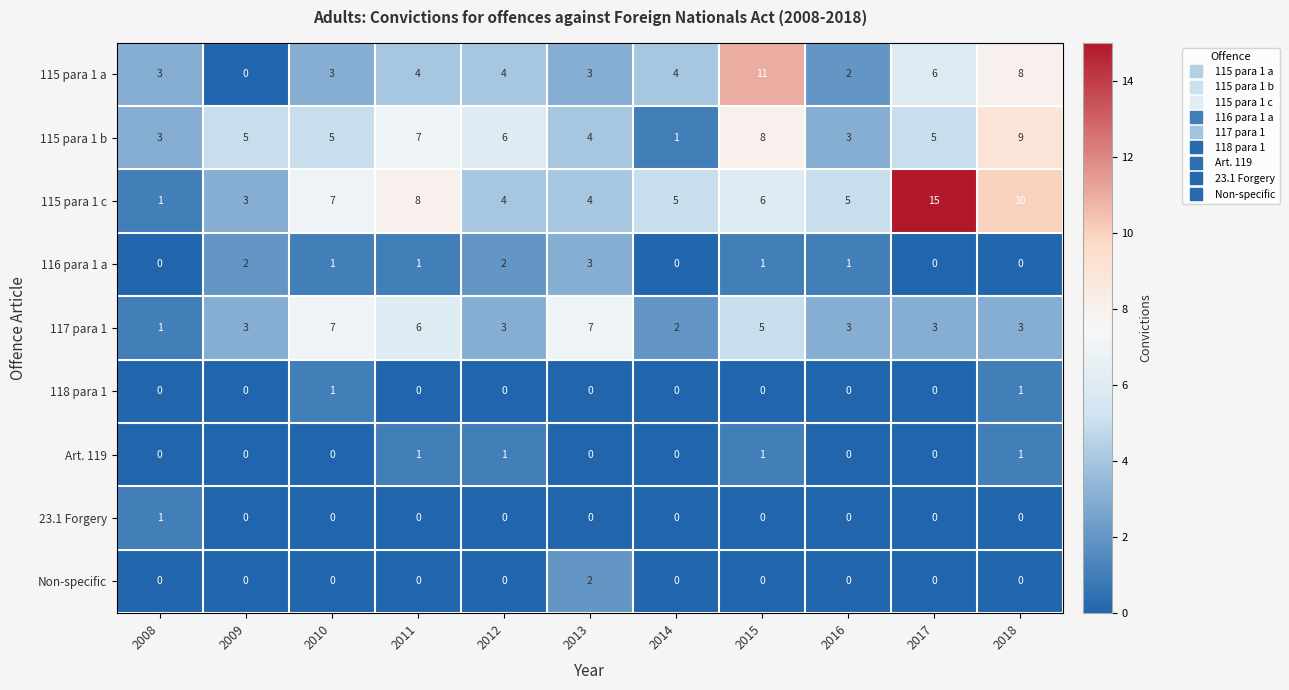

The 118 para 1 series shows 1 at 2015. True or false?

False